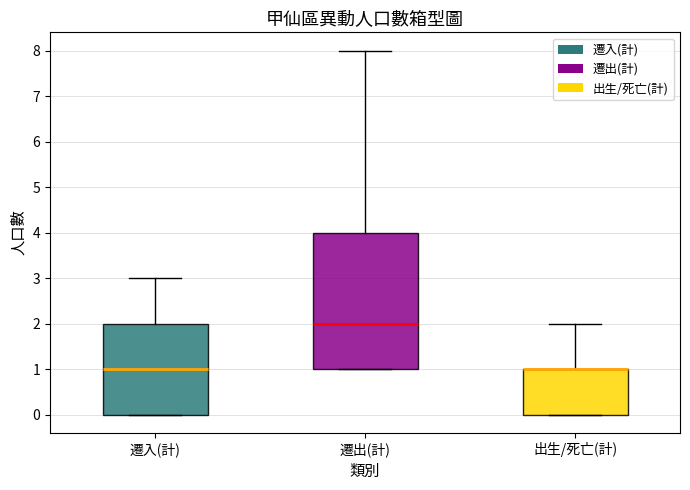

Comparing the boxes themselves (not the whiskers), which one is the tallest?

遷出(計)